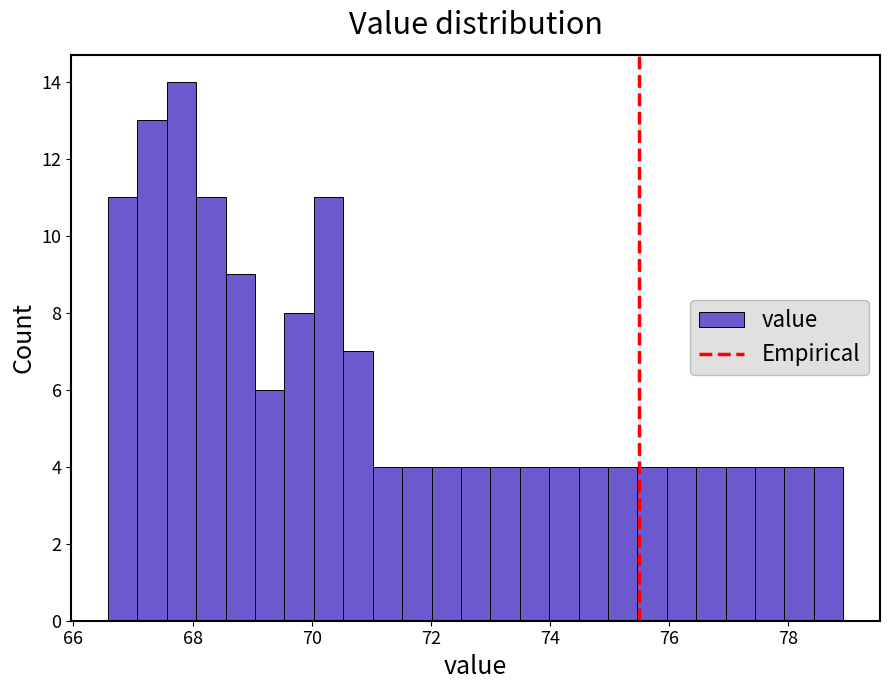

Around what value on the x-axis is the tallest bar? Give the approximate position of its centre, as read against the axis.

67.8